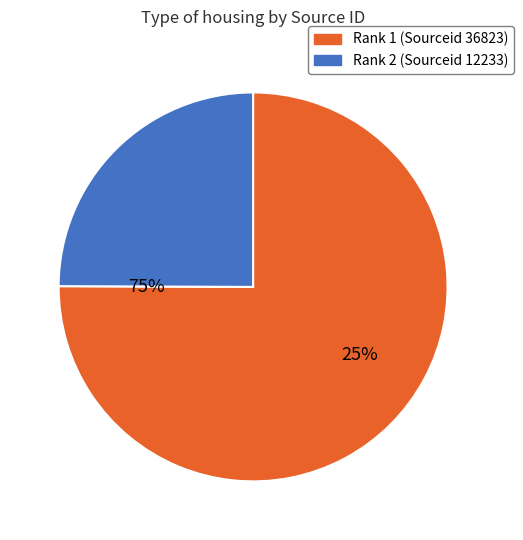

To the nearest percent, what is the difference between the largest and smallest slice percentages?

50%